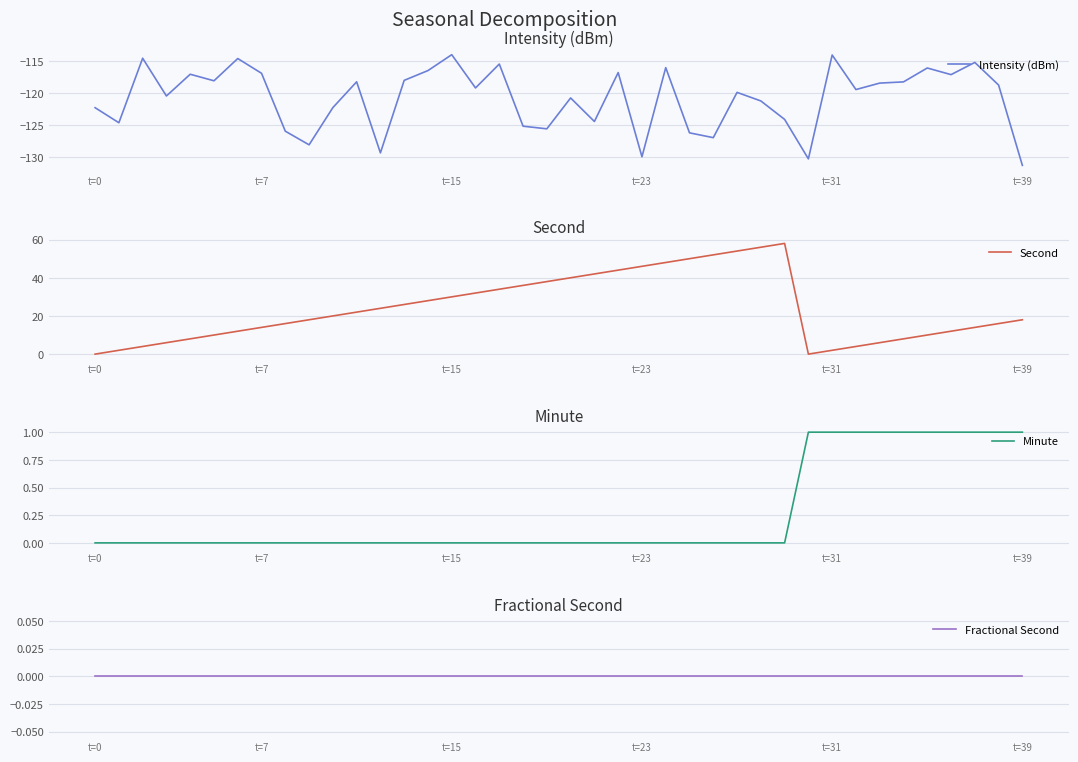

The Intensity (dBm) series shows -125.2 at 18. True or false?

True